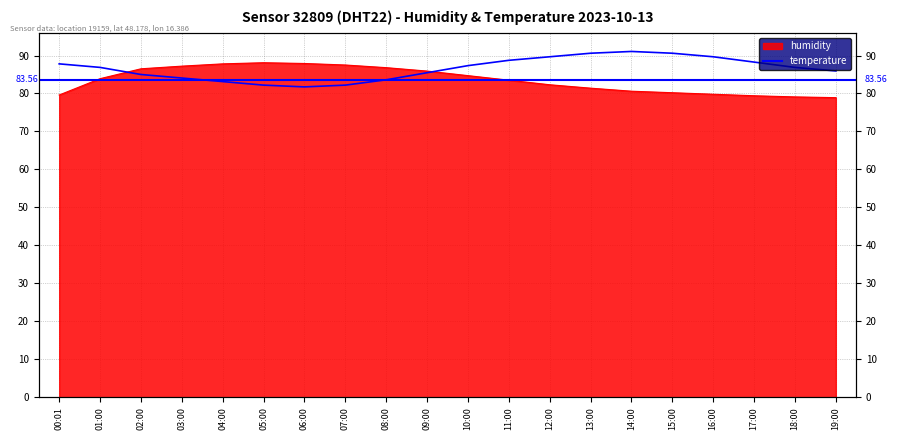

What is the difference between the maximum and minimum values in the humidity series?

9.2